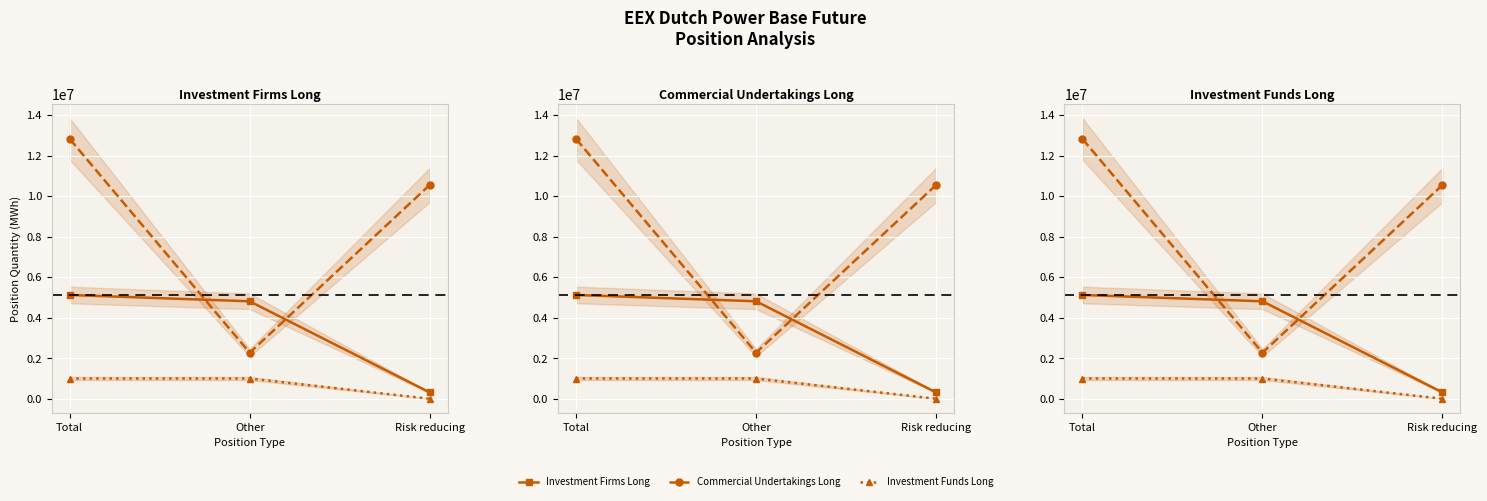

Reading right to left, transcribe all the data shown in this chart.

Investment Firms Long: 311645	4811432	5123077
Commercial Undertakings Long: 10554621	2273495	12828116
Investment Funds Long: 0	999738	999738